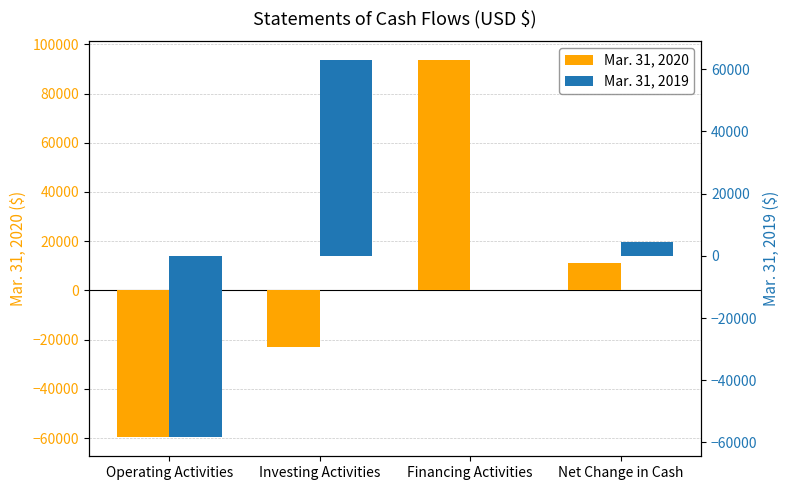

Rank the series at Financing Activities from lowest to highest value.

Mar. 31, 2019, Mar. 31, 2020